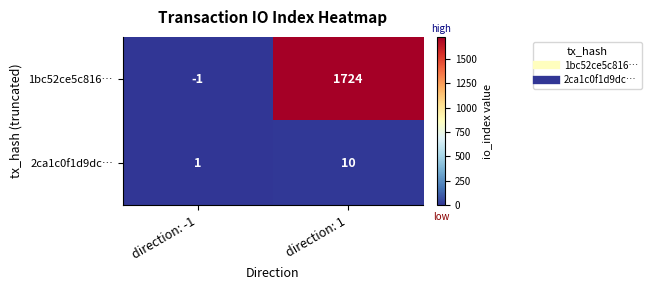

Which series has the largest total across all categories?

1bc52ce5c816…